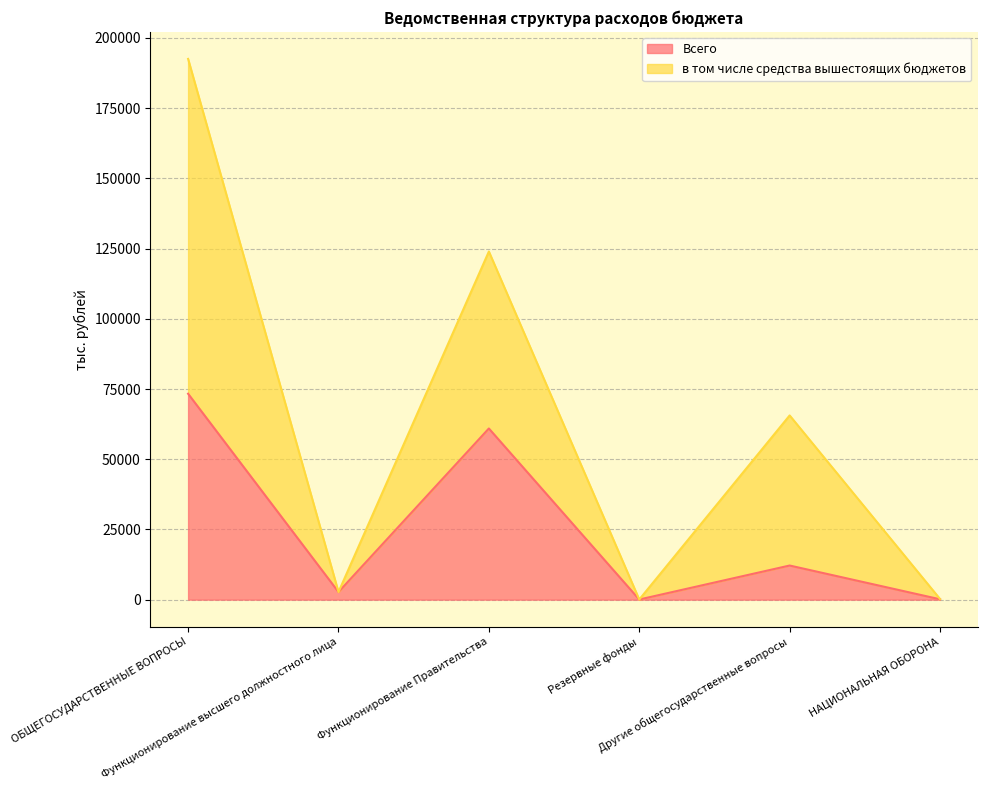

The value of в том числе средства вышестоящих бюджетов at ОБЩЕГОСУДАРСТВЕННЫЕ ВОПРОСЫ is 192550.1. True or false?

True